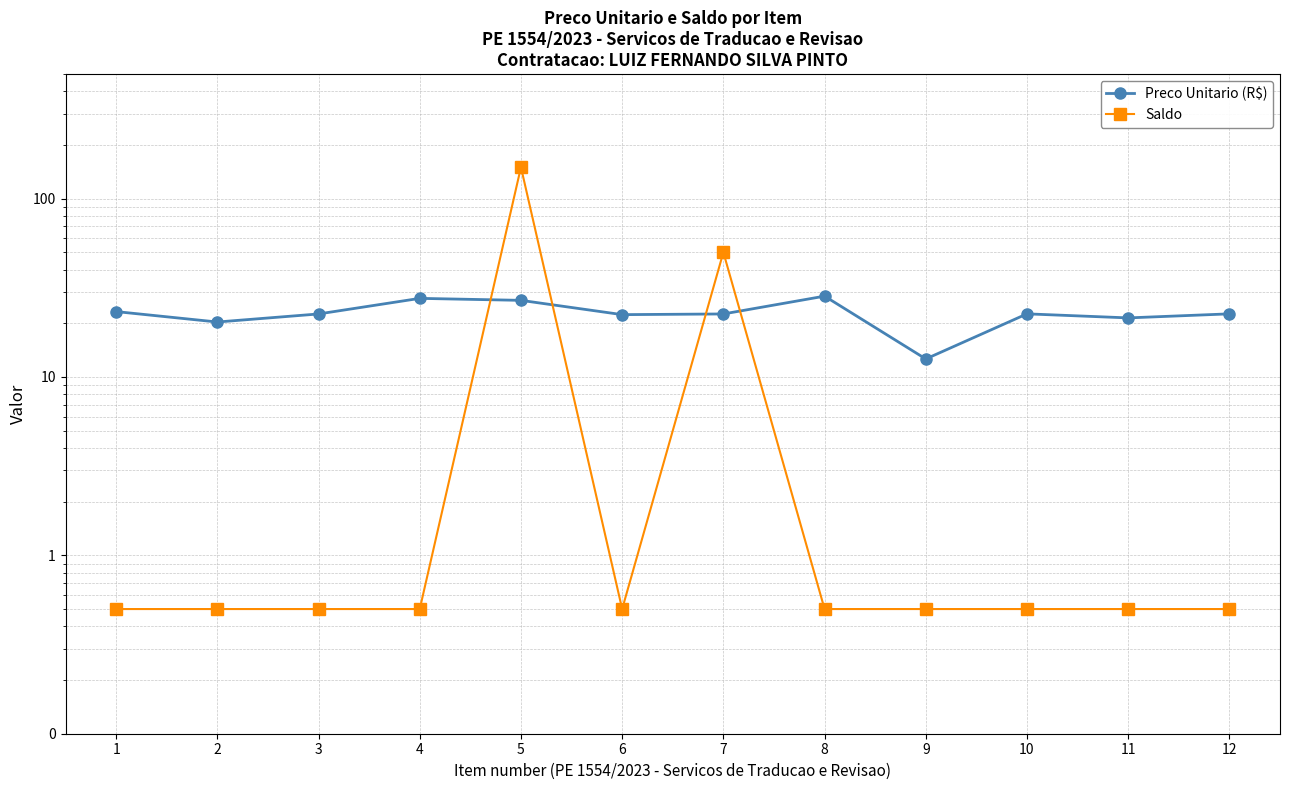

At which label does Preco Unitario (R$) first exceed 22?

1